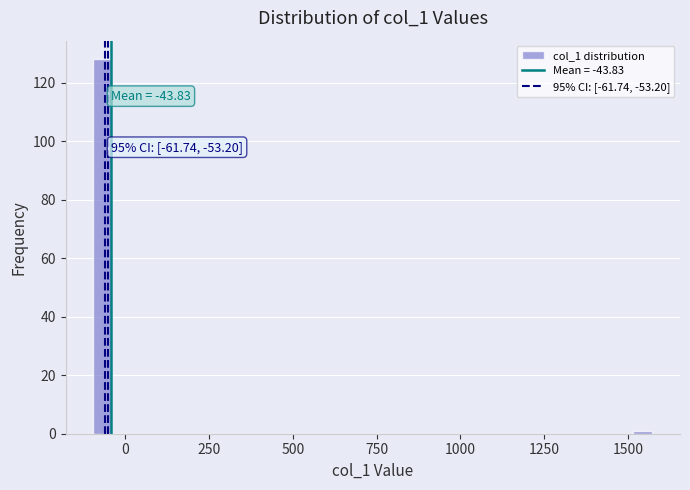

Read against the x-axis, roughly where is the centre of the tallest bar?

-50